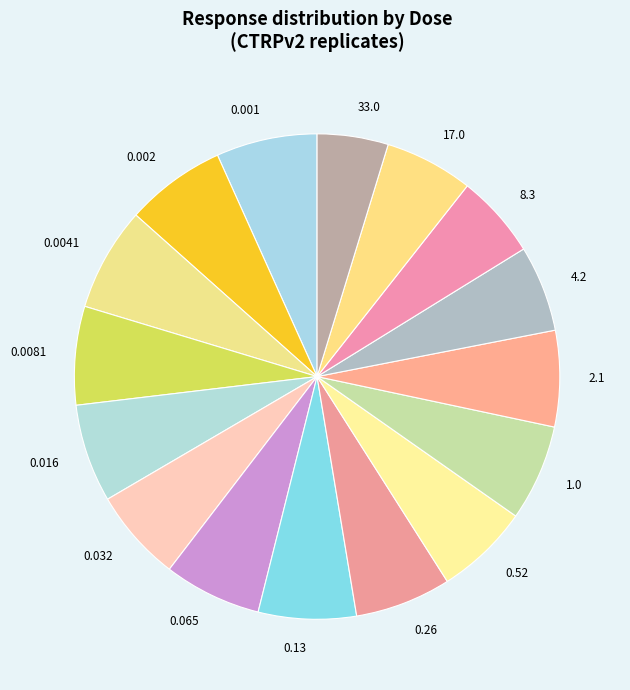

Does 17.0 represent more than half of the total?

No